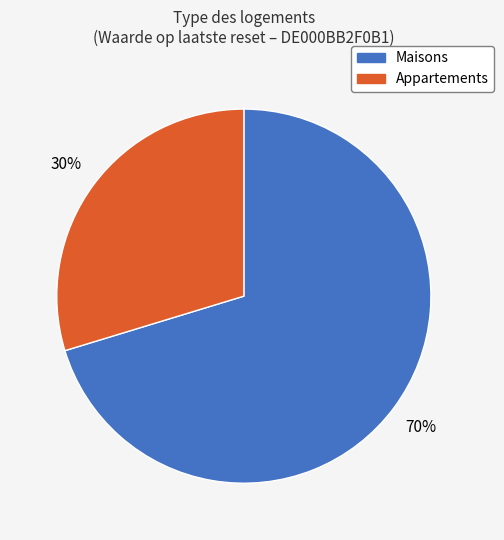

To the nearest percent, what is the average slice percentage?

50%